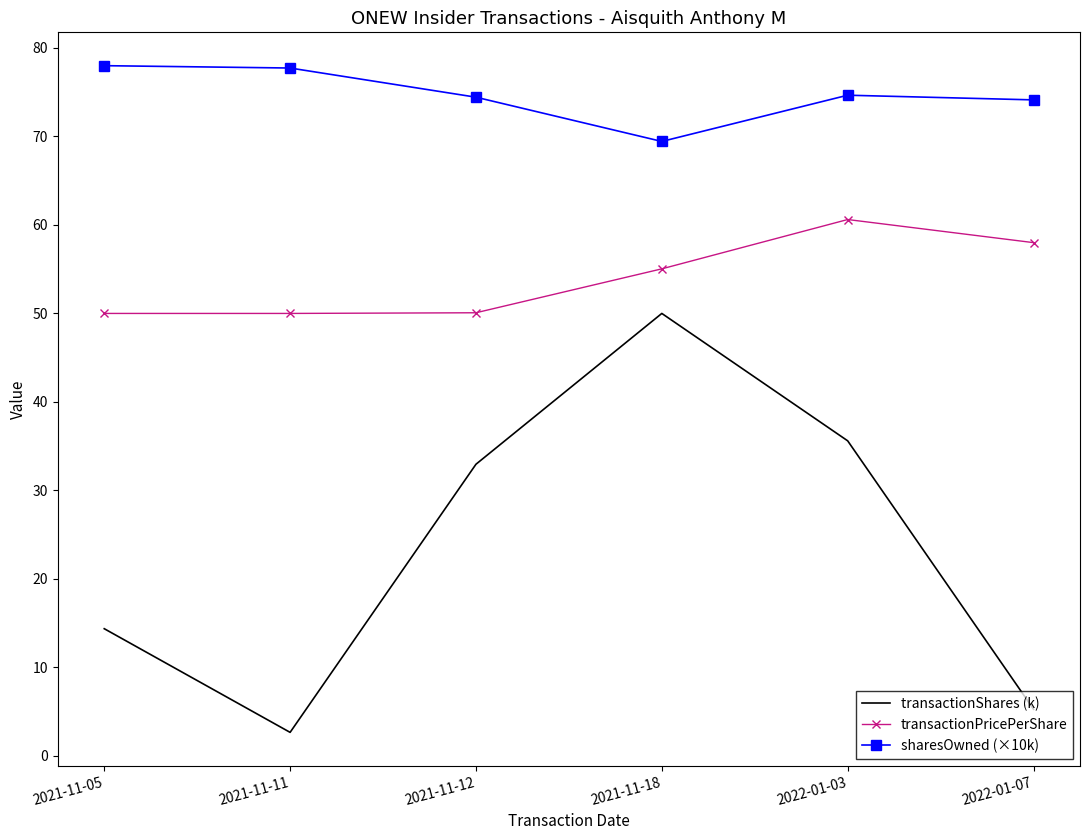

True or false: transactionPricePerShare has a value of 93.1 at 2022-01-07.

False